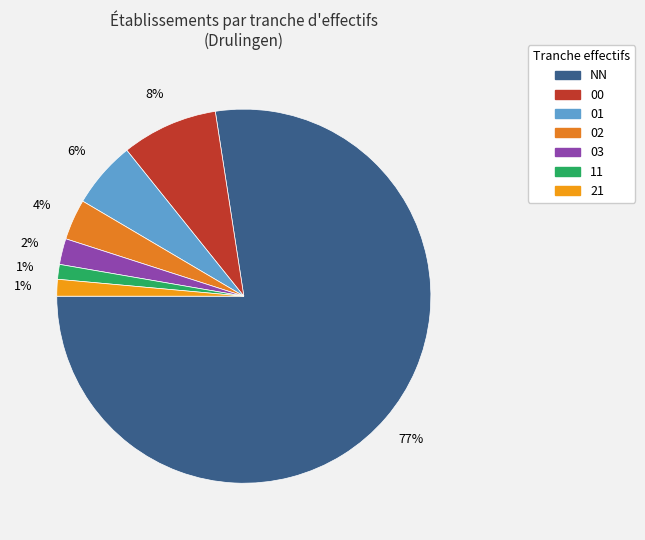

To the nearest percent, what is the average slice percentage?

14%